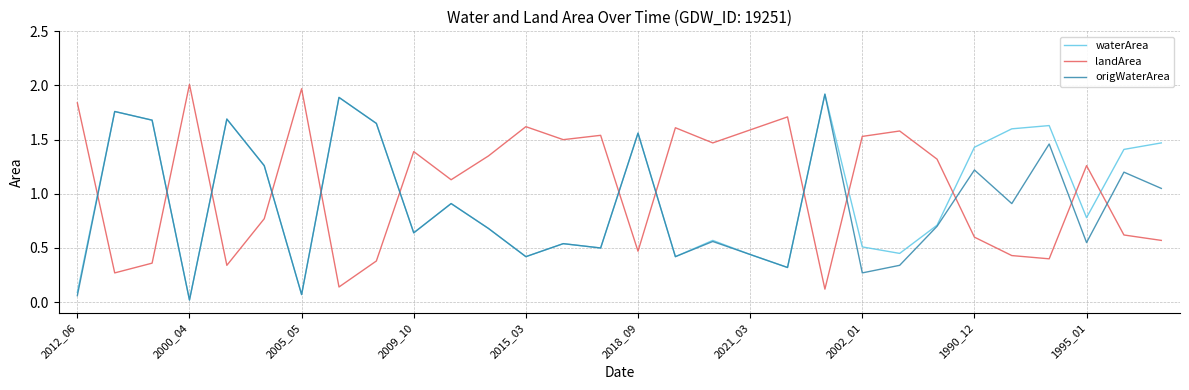

How many times do origWaterArea and landArea cross each other?

13